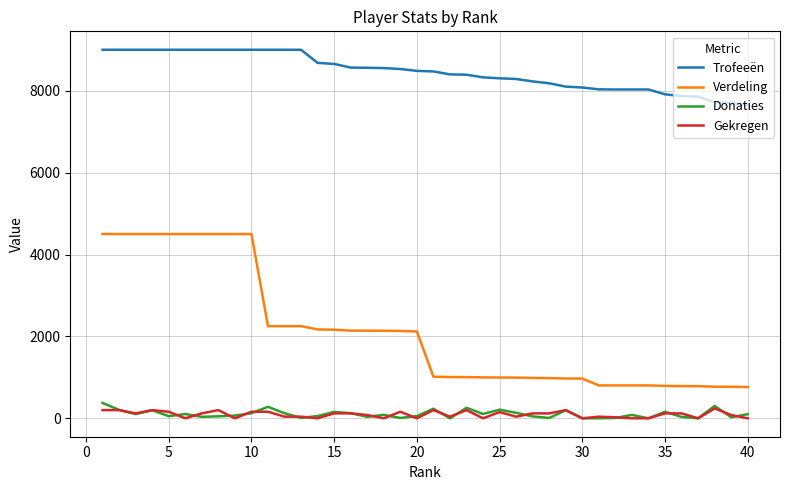

True or false: Trofeeën and Gekregen intersect in this chart.

False